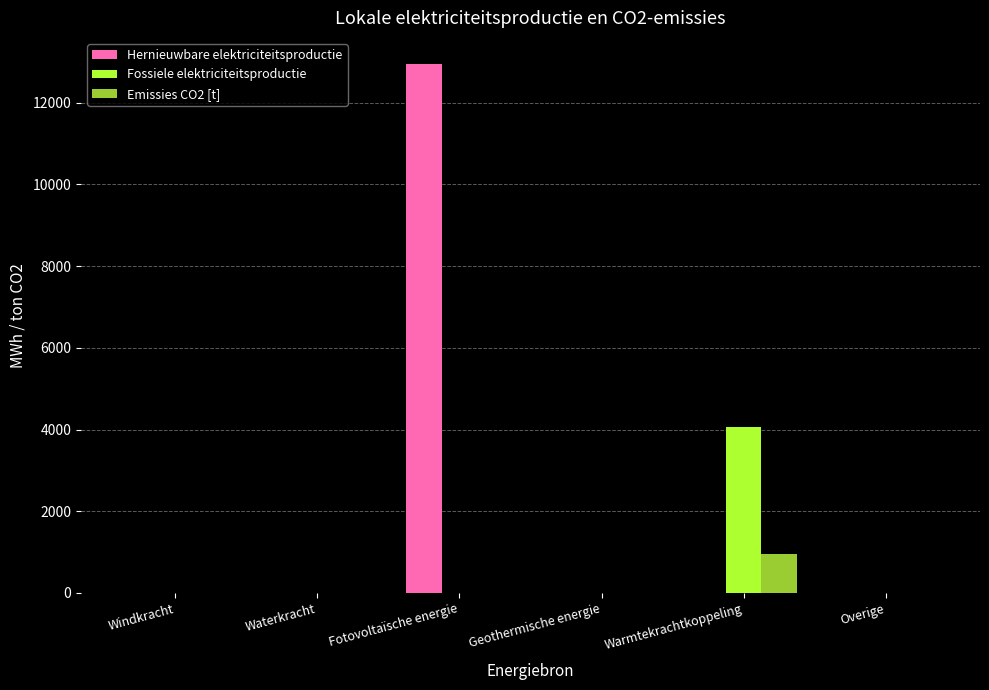

Which label corresponds to the largest value in the chart?

Fotovoltaïsche energie